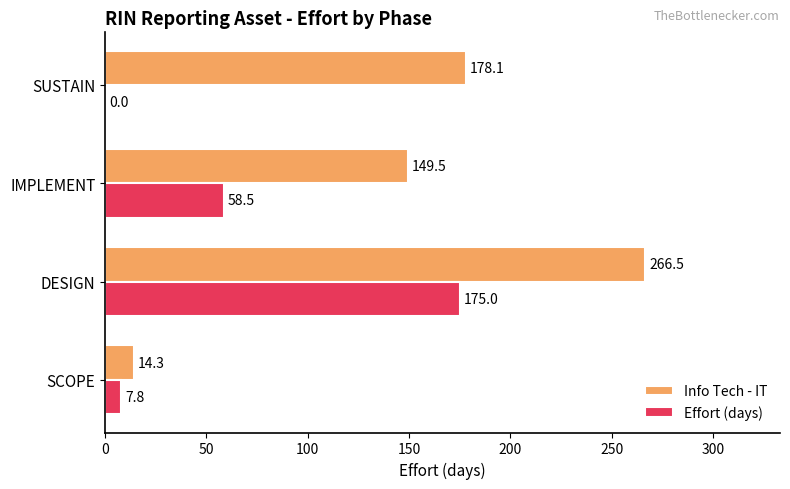

At which label is Effort (days) closest to 87?

IMPLEMENT